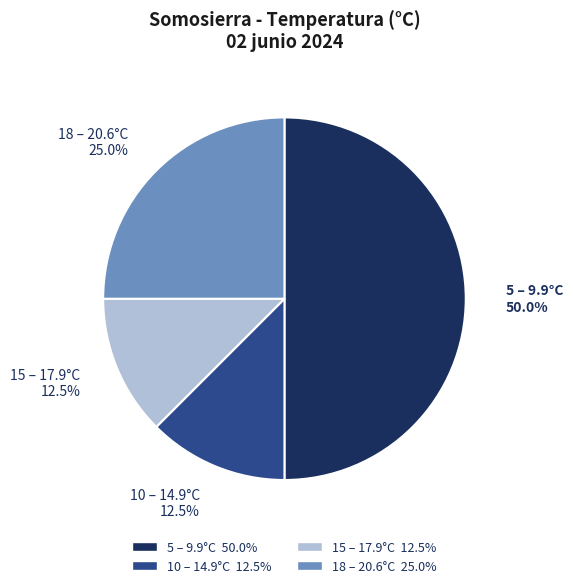

How many segments does this pie chart have?

4